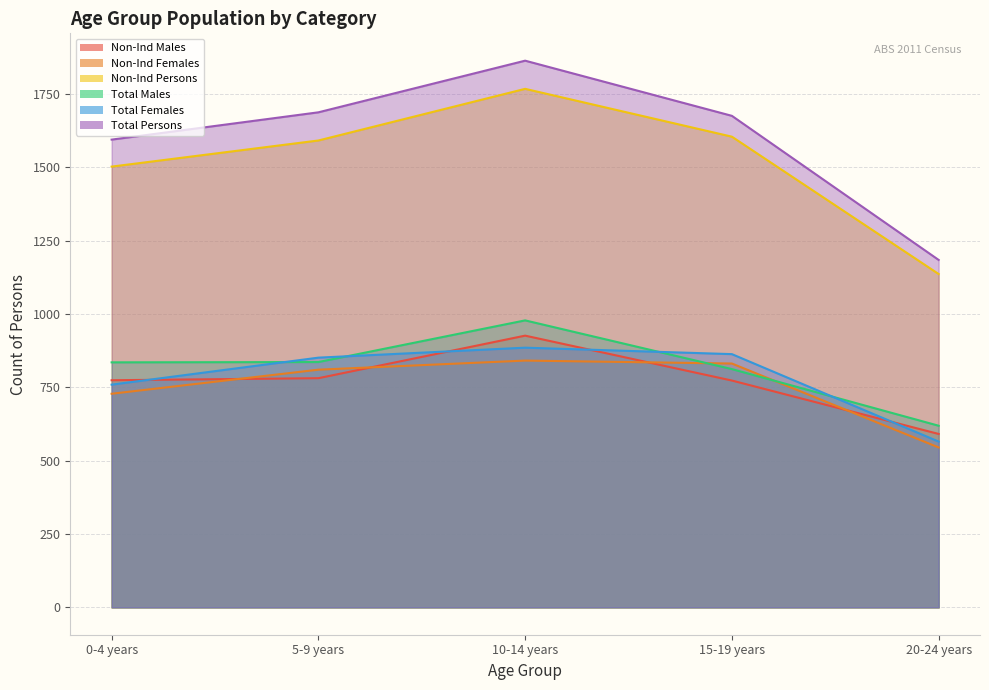

What is the average value of the Non-Ind Males series?

769